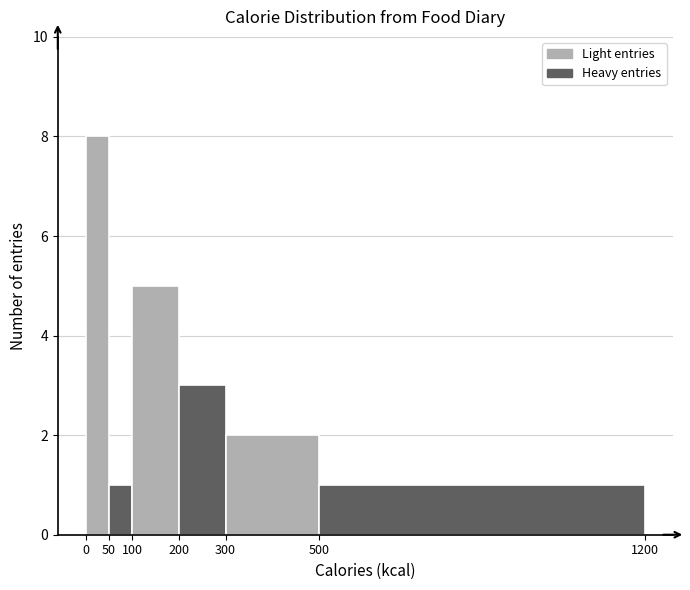

Which range on the x-axis has the tallest bar?

0 to 50